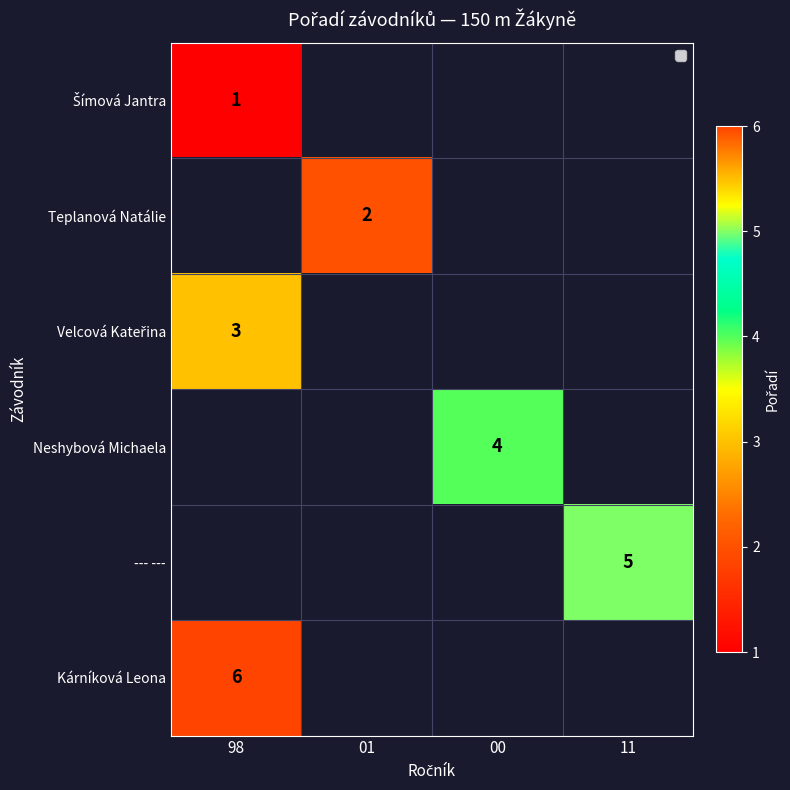

Where is Kárníková Leona nearest to the value 6?

98